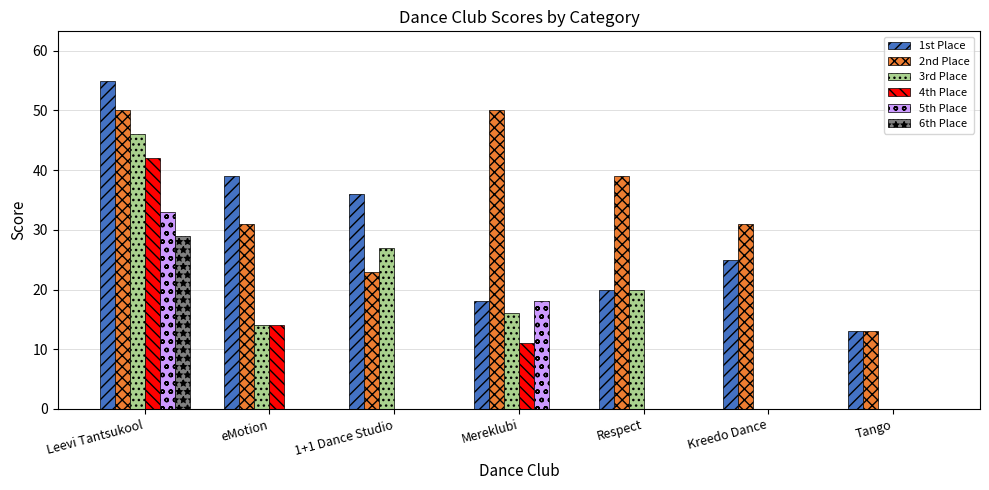

What is the sum of all 4th Place values?

67